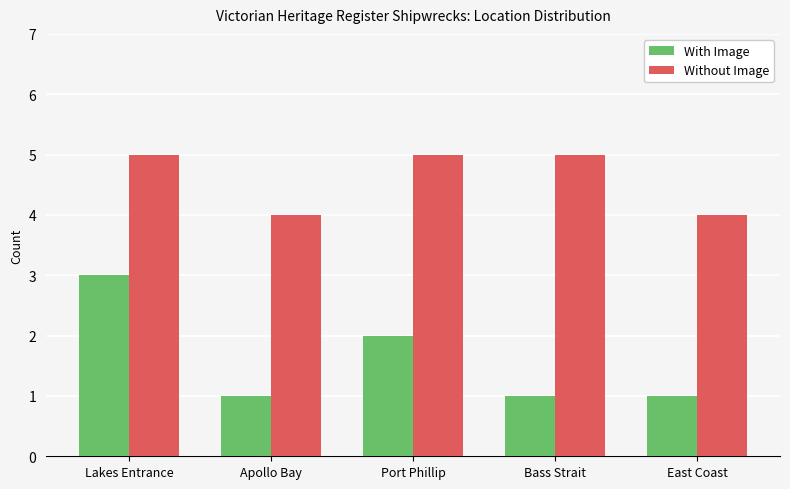

Does the chart contain stacked bars?

No